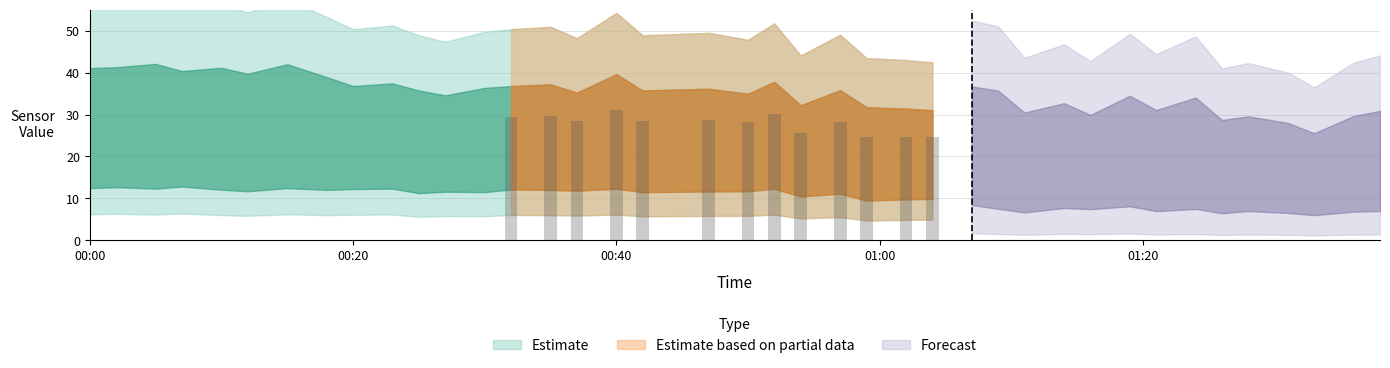

What is the sum of all values?

361.7